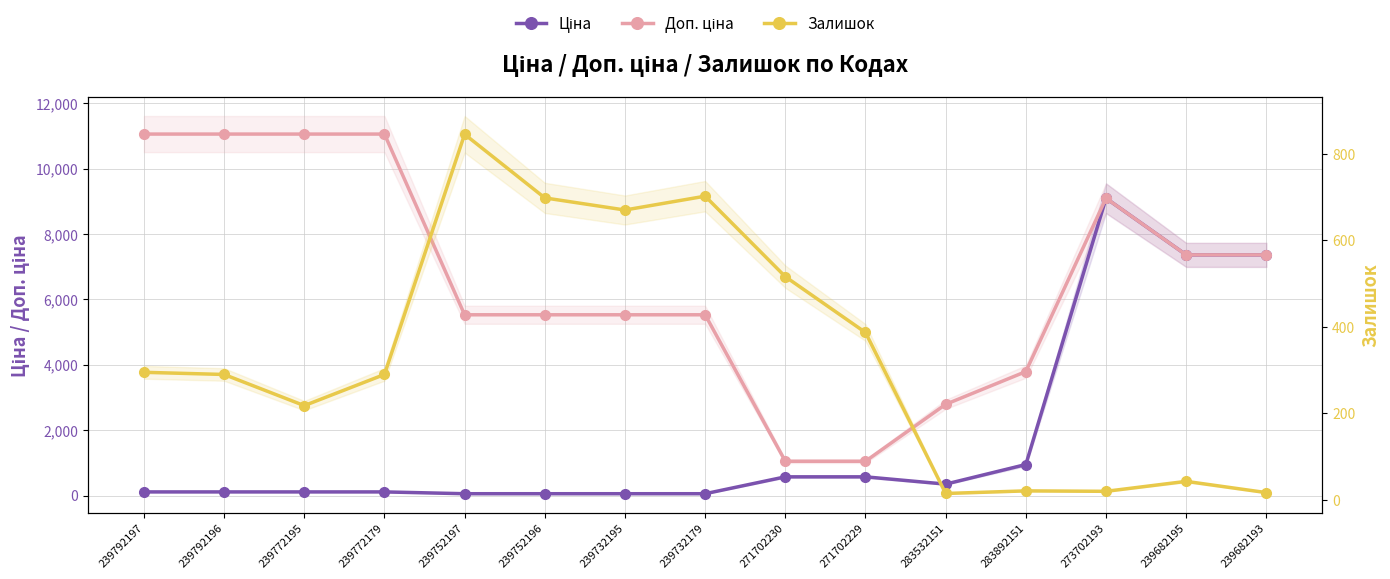

List the series in order of their overall mean, lowest first.

Залишок, Ціна, Доп. ціна